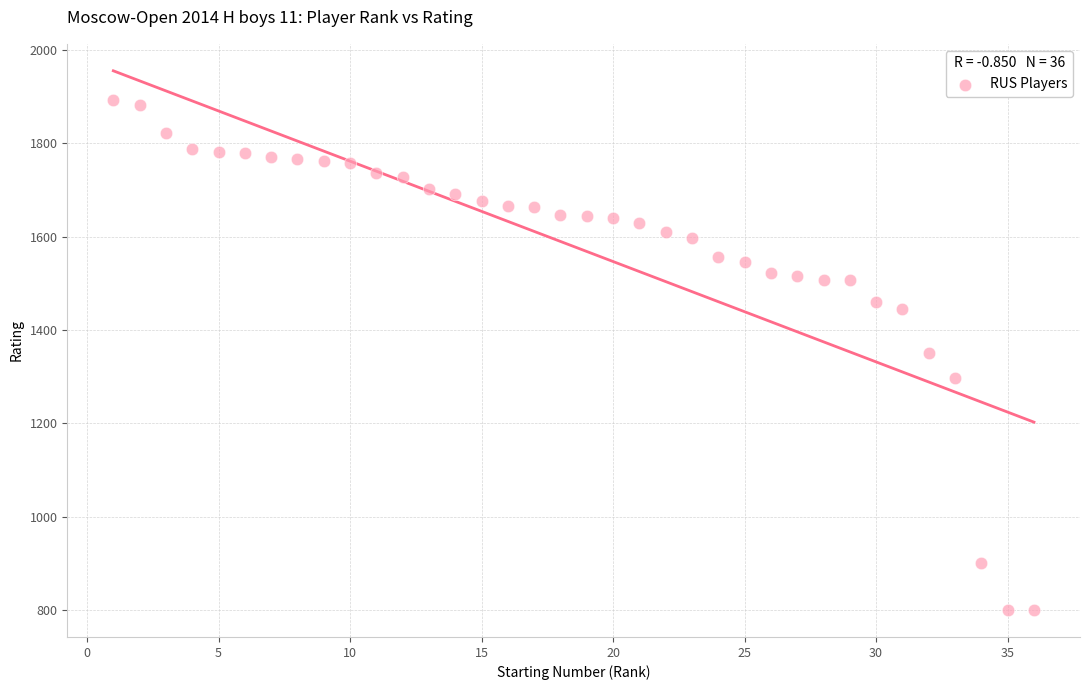

What is the range of Y values (max minus min)?

1094